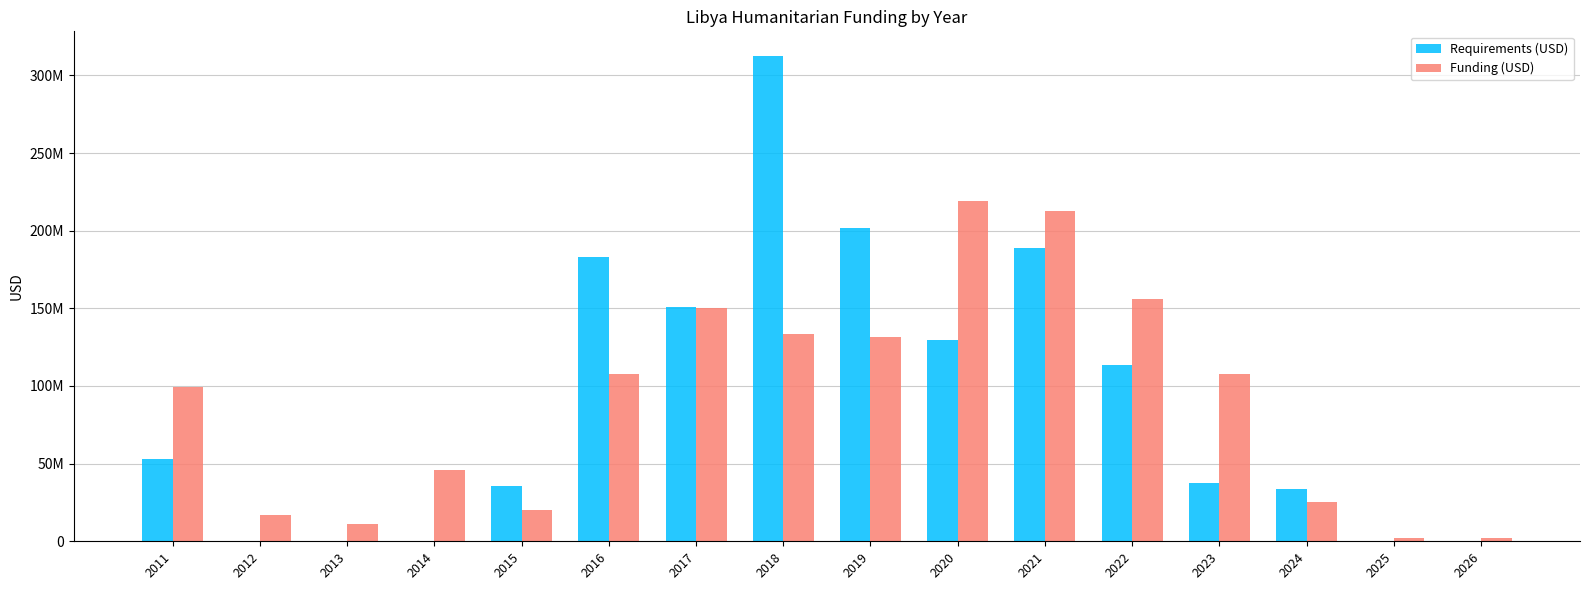

What is the difference between the Funding (USD) values at 2026 and 2017?

148253601